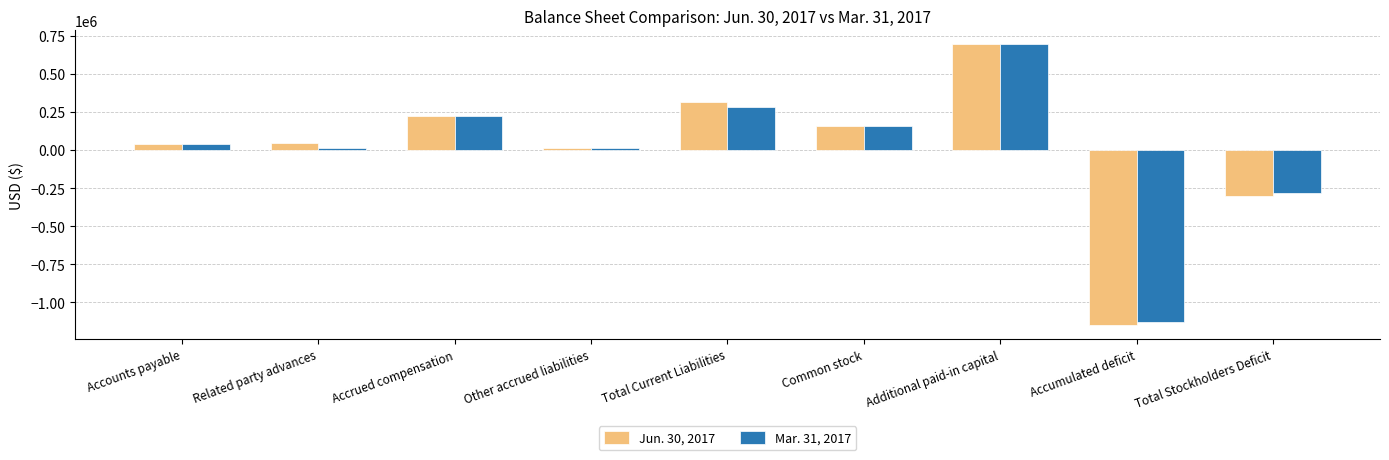

What is the value of the Mar. 31, 2017 bar at the 2nd from the left?

13263